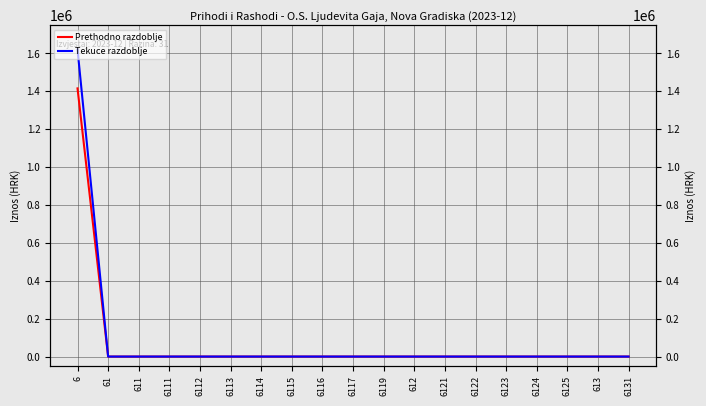

True or false: Tekuce razdoblje and Prethodno razdoblje cross at least once.

False